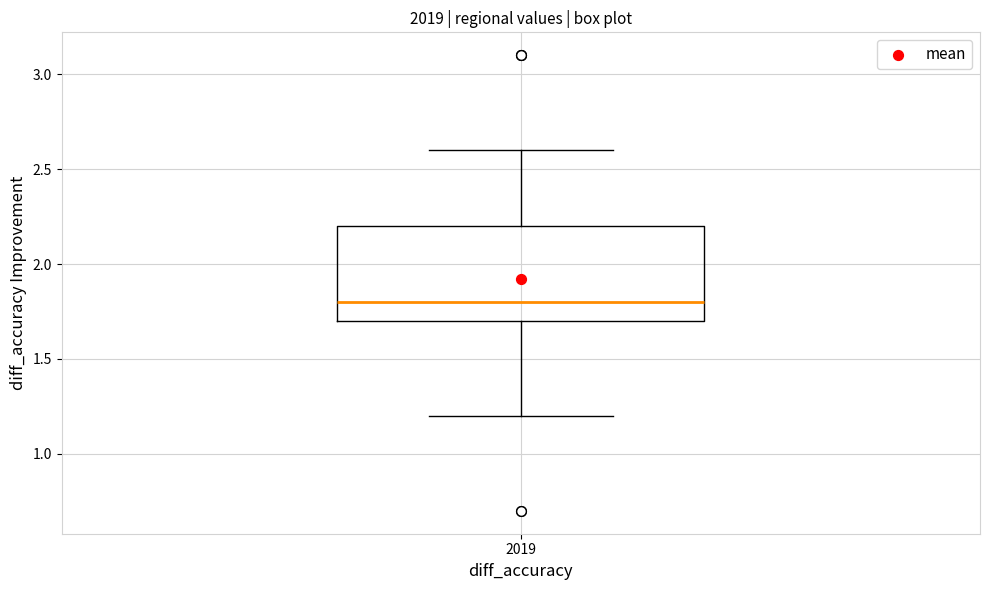

Read this box plot against the y-axis: the position of the median line, the range covered by the box, and the ends of both whiskers. The values are not printed on the chart, so give them approximately, as read against the axis.

median 1.8, box 1.7 to 2.2, whiskers 1.2 to 2.6